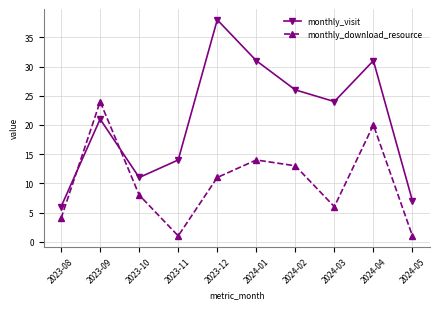

What is the spread (max minus min) of values at 2023-12?

27